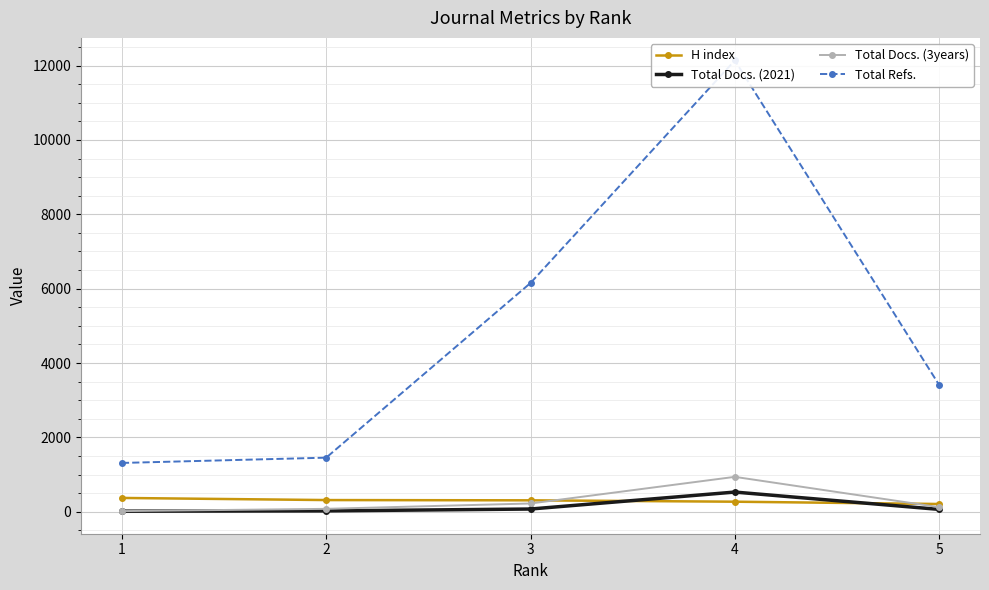

What is the difference between the second highest and minimum values in the H index series?

106